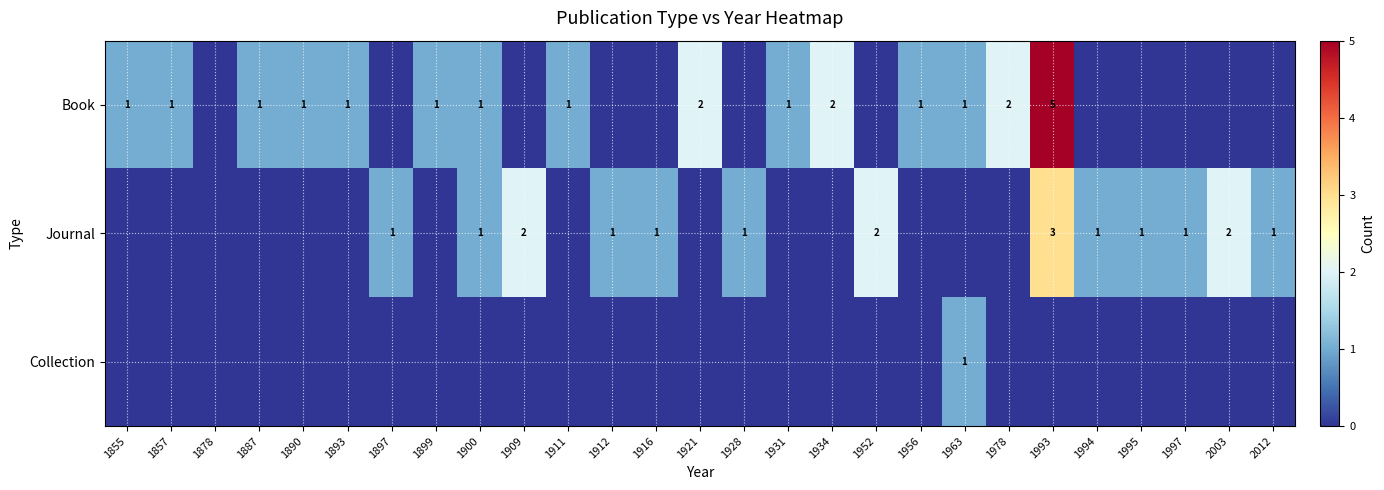

List the series in order of their peak value, lowest first.

Collection, Journal, Book